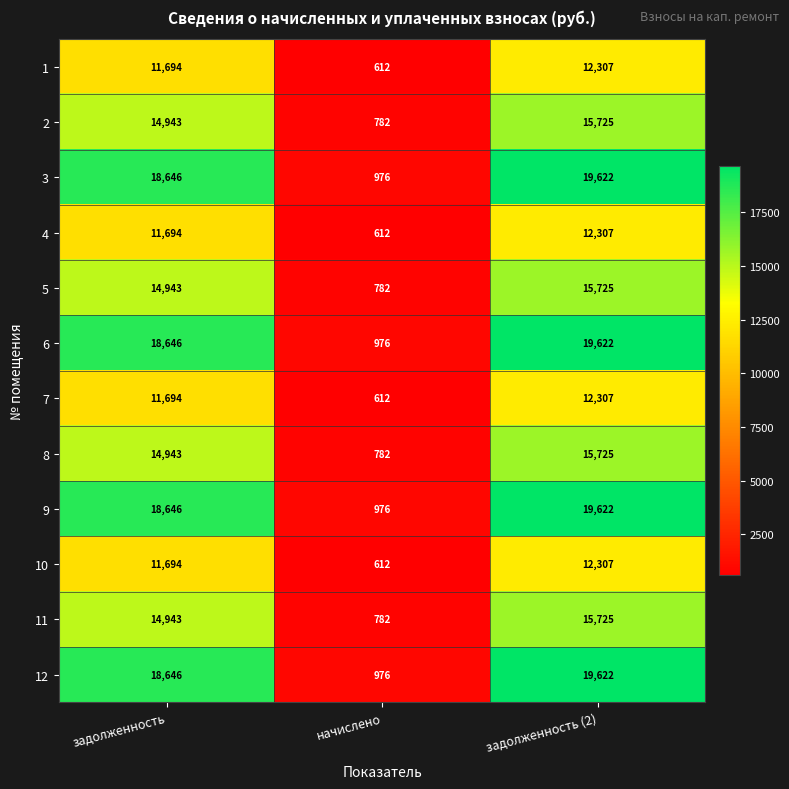

What is the sum of all 11 values?

31450